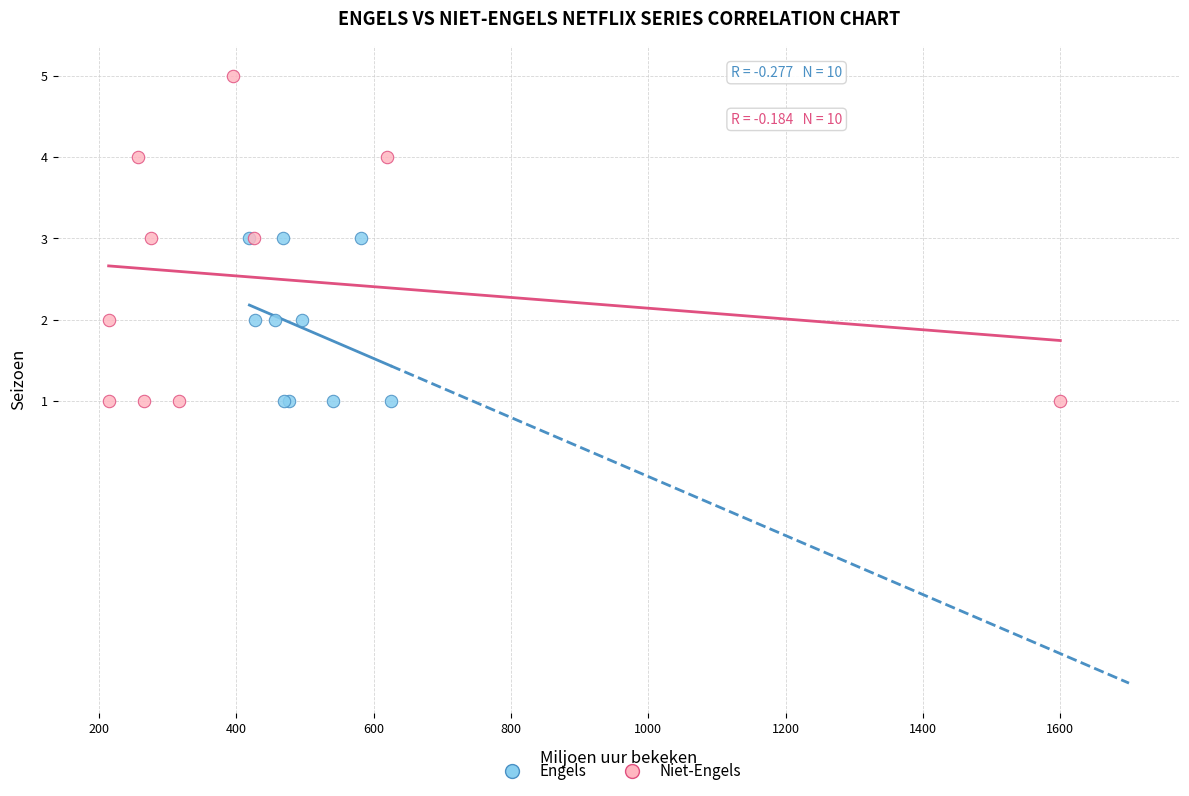

Which series reaches the maximum Y coordinate?

Niet-Engels